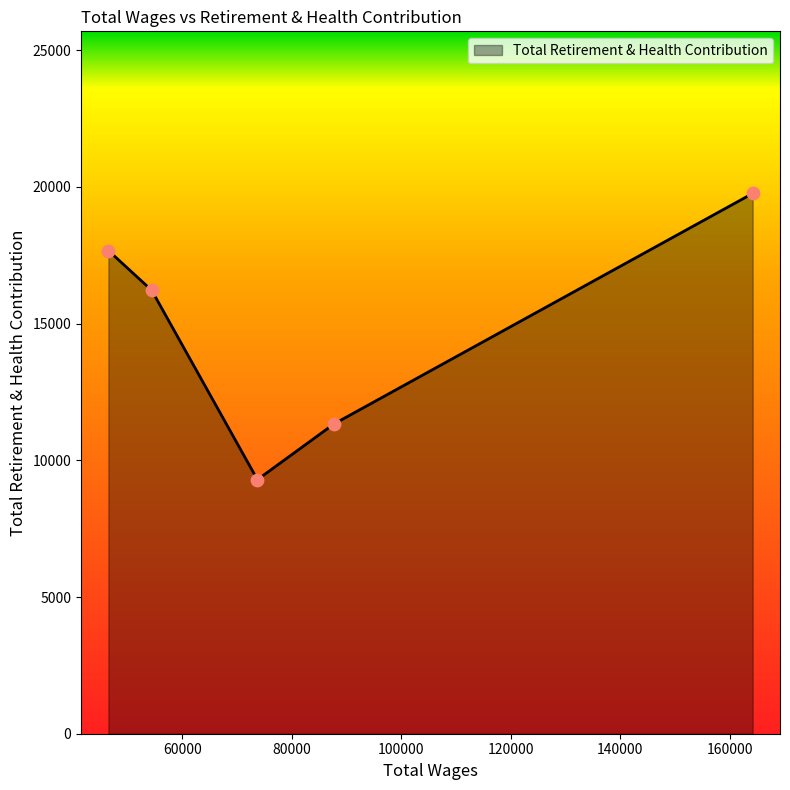

What is the difference between the maximum and minimum values?

10468